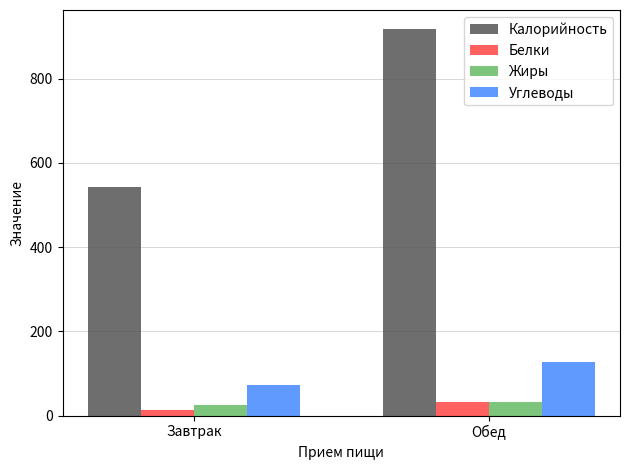

What is the label of the 2nd bar from the right?

Завтрак